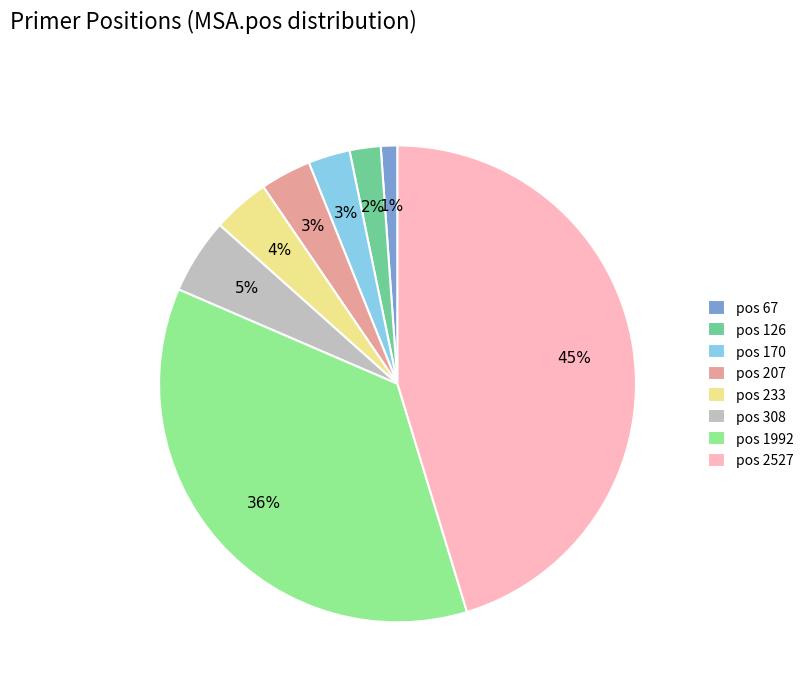

To the nearest percent, what percentage of the pie is pos 2527?

45%